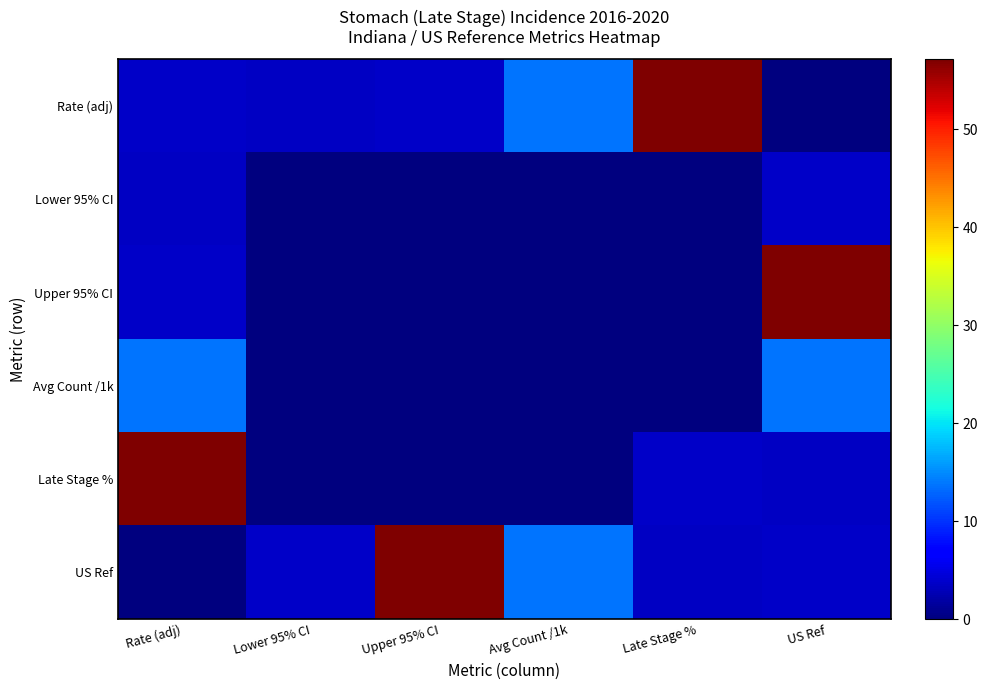

Reading left to right, transcribe all the data shown in this chart.

Rate (adj): Rate (adj)=3.6	Lower 95% CI=3.5	Upper 95% CI=3.6	Avg Count /1k=13.6	Late Stage %=57.1	US Ref=0.0
Lower 95% CI: Rate (adj)=3.5	Lower 95% CI=0.0	Upper 95% CI=0.0	Avg Count /1k=0.0	Late Stage %=0.0	US Ref=3.6
Upper 95% CI: Rate (adj)=3.6	Lower 95% CI=0.0	Upper 95% CI=0.0	Avg Count /1k=0.0	Late Stage %=0.0	US Ref=57.1
Avg Count /1k: Rate (adj)=13.6	Lower 95% CI=0.0	Upper 95% CI=0.0	Avg Count /1k=0.0	Late Stage %=0.0	US Ref=13.6
Late Stage %: Rate (adj)=57.1	Lower 95% CI=0.0	Upper 95% CI=0.0	Avg Count /1k=0.0	Late Stage %=3.6	US Ref=3.5
US Ref: Rate (adj)=0.0	Lower 95% CI=3.6	Upper 95% CI=57.1	Avg Count /1k=13.6	Late Stage %=3.5	US Ref=3.6